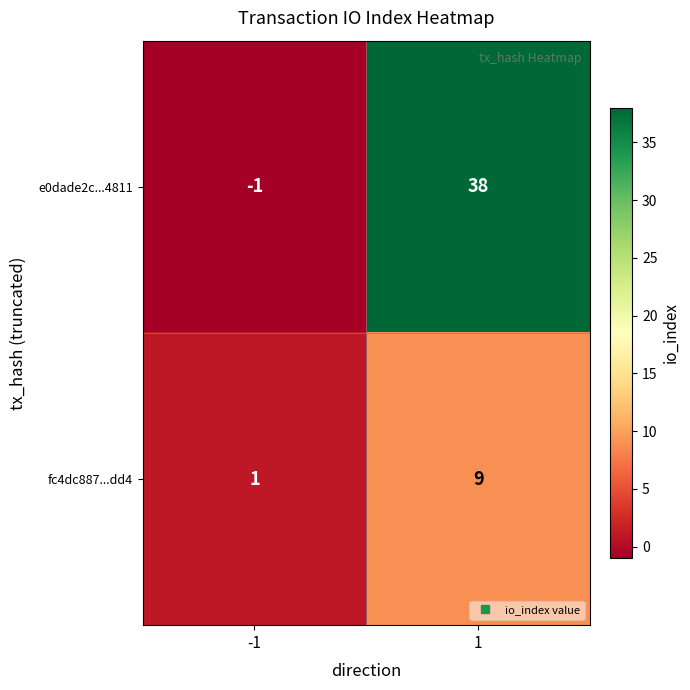

What is the difference between the maximum and minimum values in the fc4dc887...dd4 series?

8